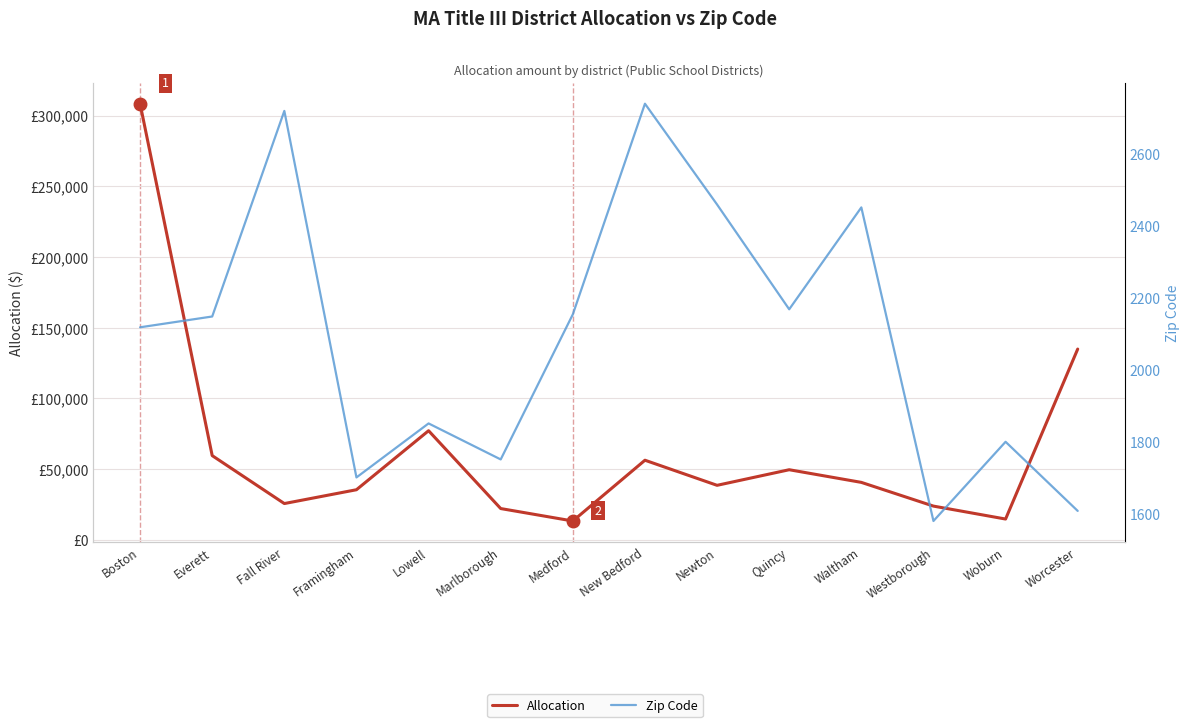

The value of Allocation at Lowell is 119519. True or false?

False